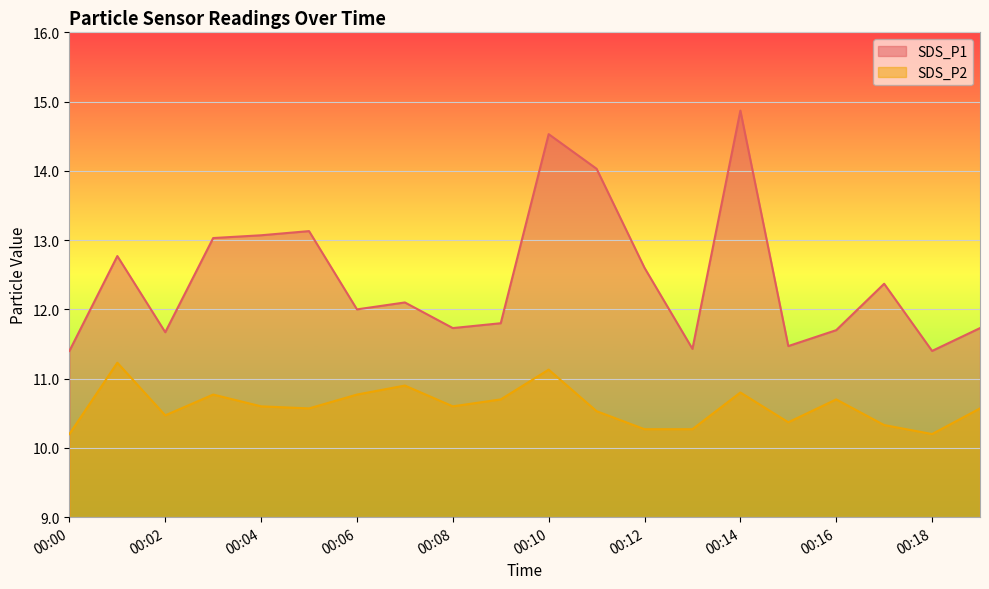

In SDS_P2, how many points are higher than both neighbors (excluding endpoints)?

6